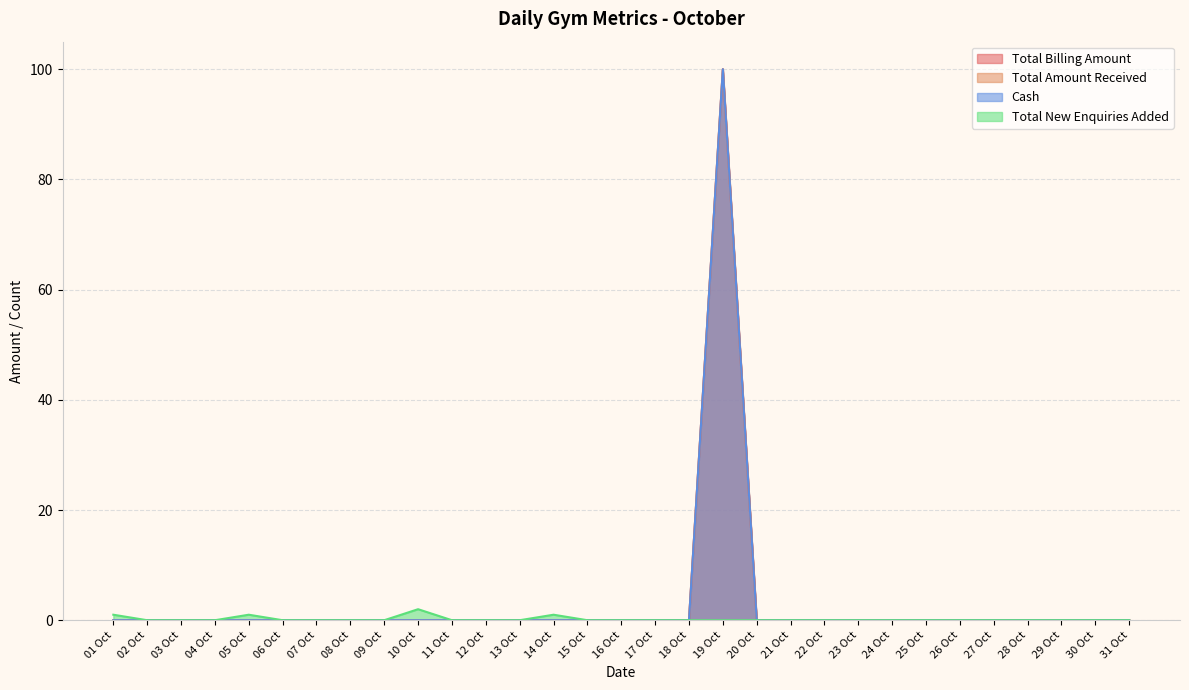

Which series has the largest total across all categories?

Total Billing Amount